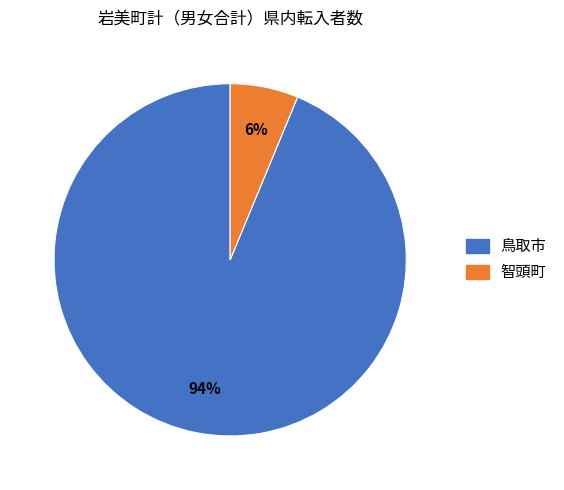

To the nearest percent, what is the average slice percentage?

50%